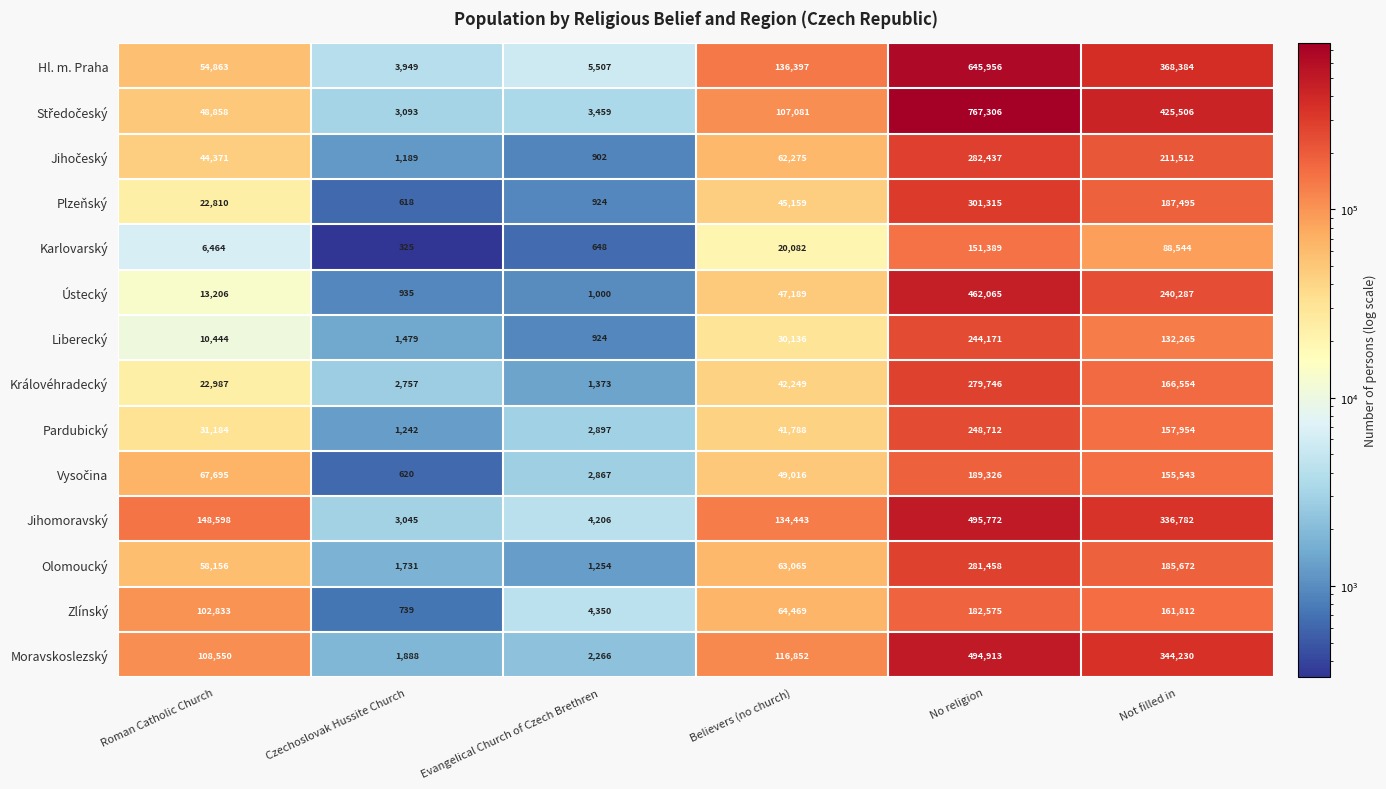

The Olomoucký series shows 1731 at Czechoslovak Hussite Church. True or false?

True